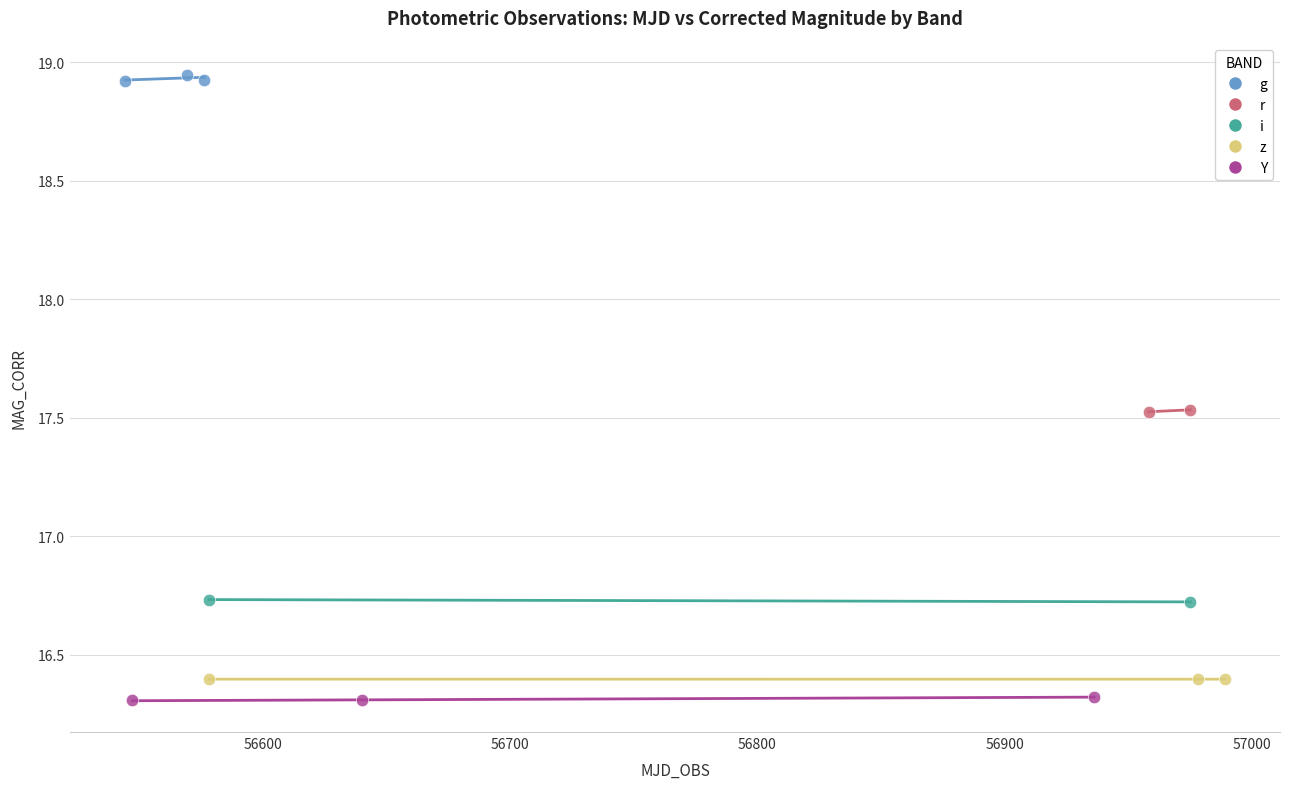

What are all the series names shown in the legend?

g, r, i, z, Y